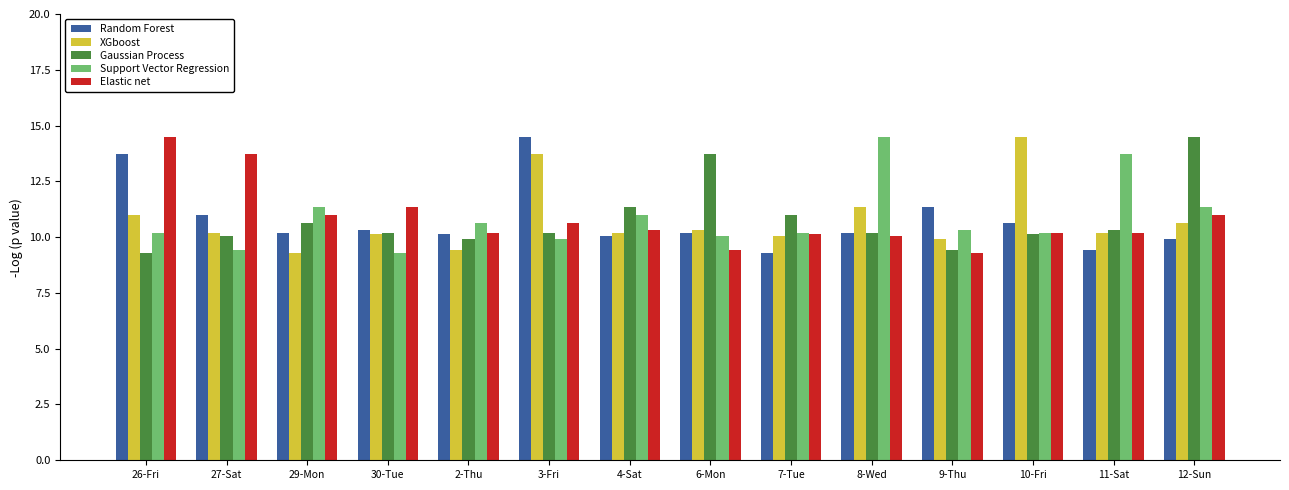

The Elastic net series shows 21.6 at 27-Sat. True or false?

False